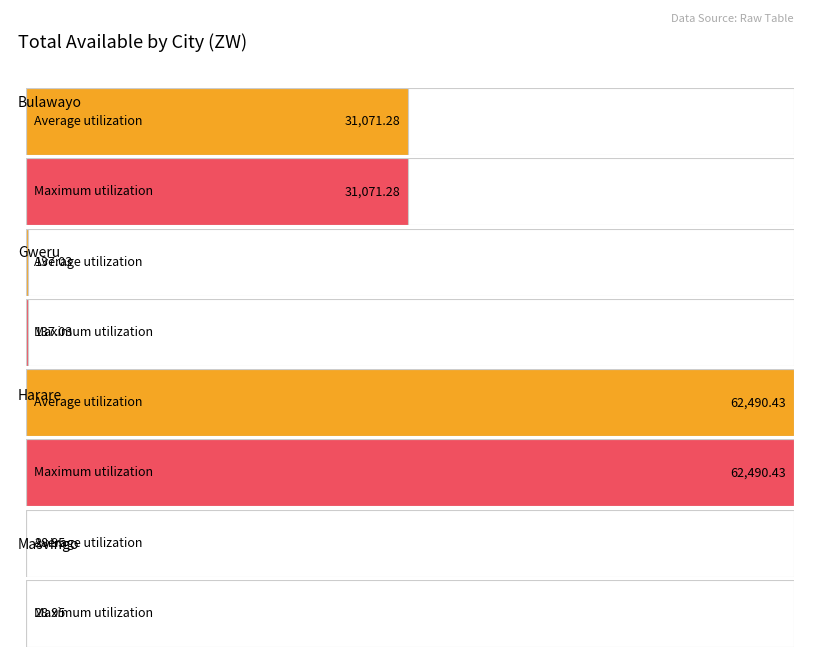

What is the average value of the Average utilization series?

8520.7